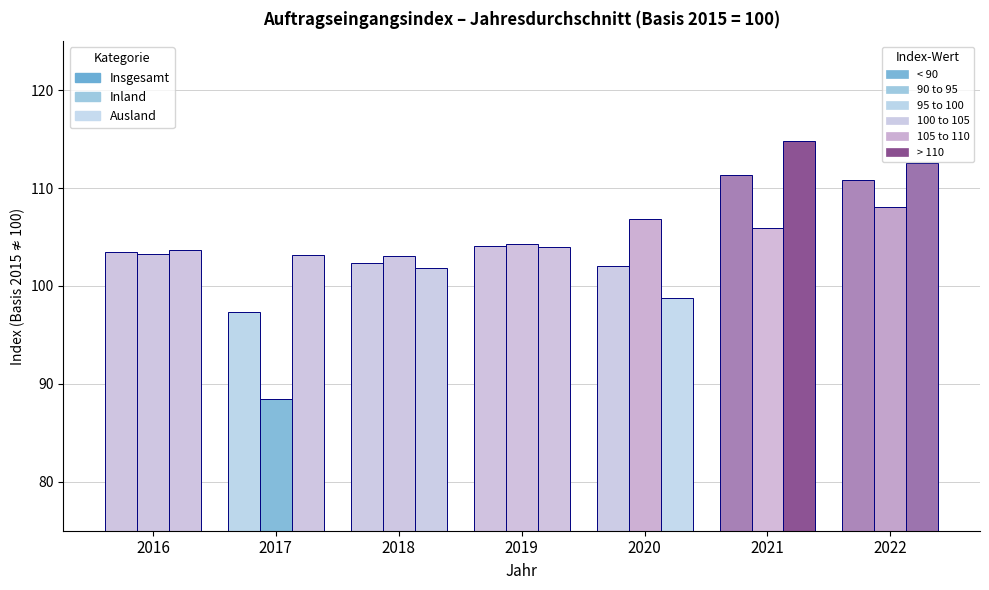

Reading right to left, what are all the values shown in this chart?

Insgesamt: 110.8	111.3	102.0	104.1	102.3	97.3	103.5
Inland: 108.1	105.9	106.8	104.3	103.1	88.5	103.3
Ausland: 112.6	114.8	98.8	104.0	101.8	103.2	103.7